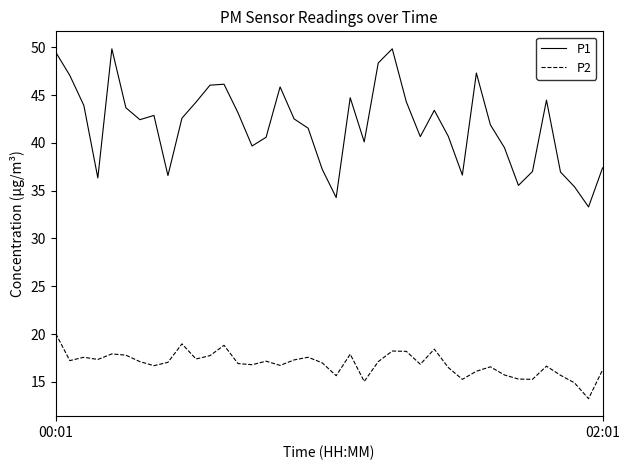

What is the highest value of the P2 series?

20.1